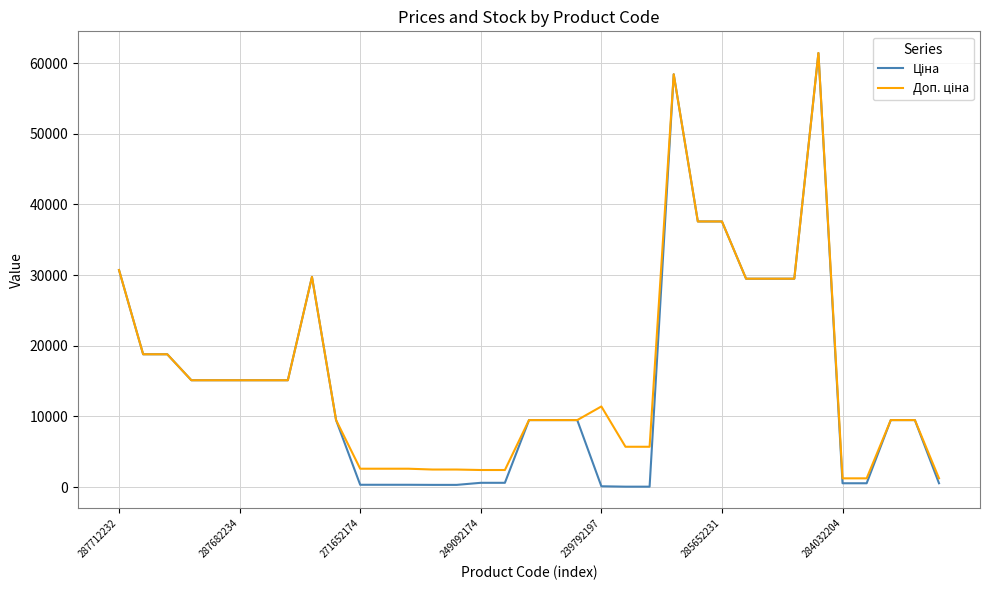

What is the greatest value displayed?

61434.3